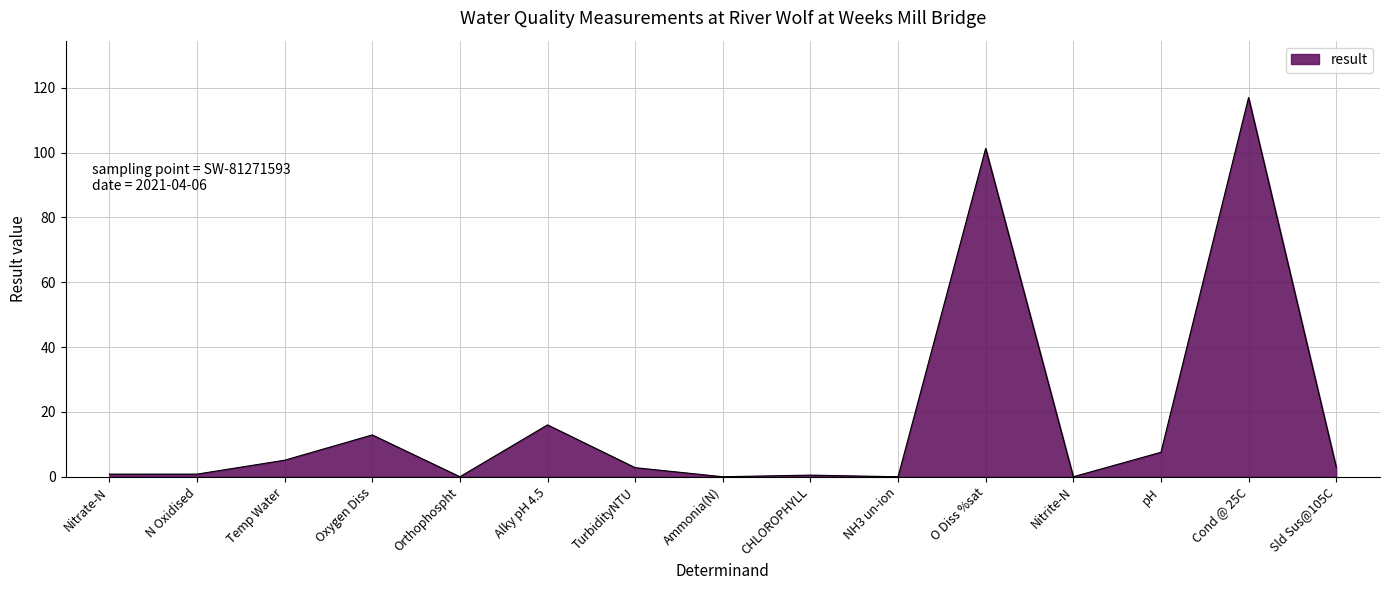

The value at Alky pH 4.5 is 27.1. True or false?

False